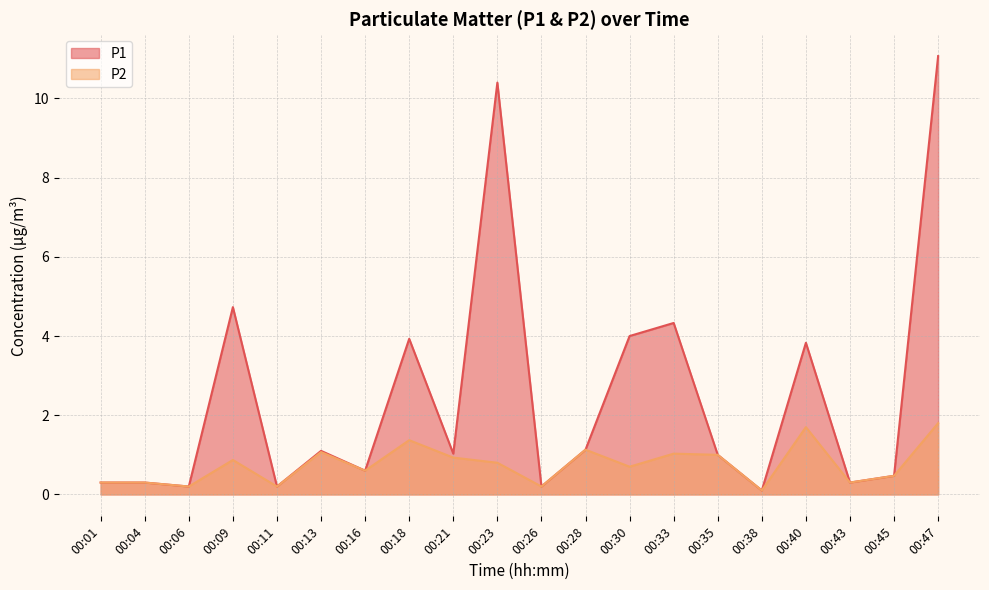

At how many categories does at least one series exceed 2?

7